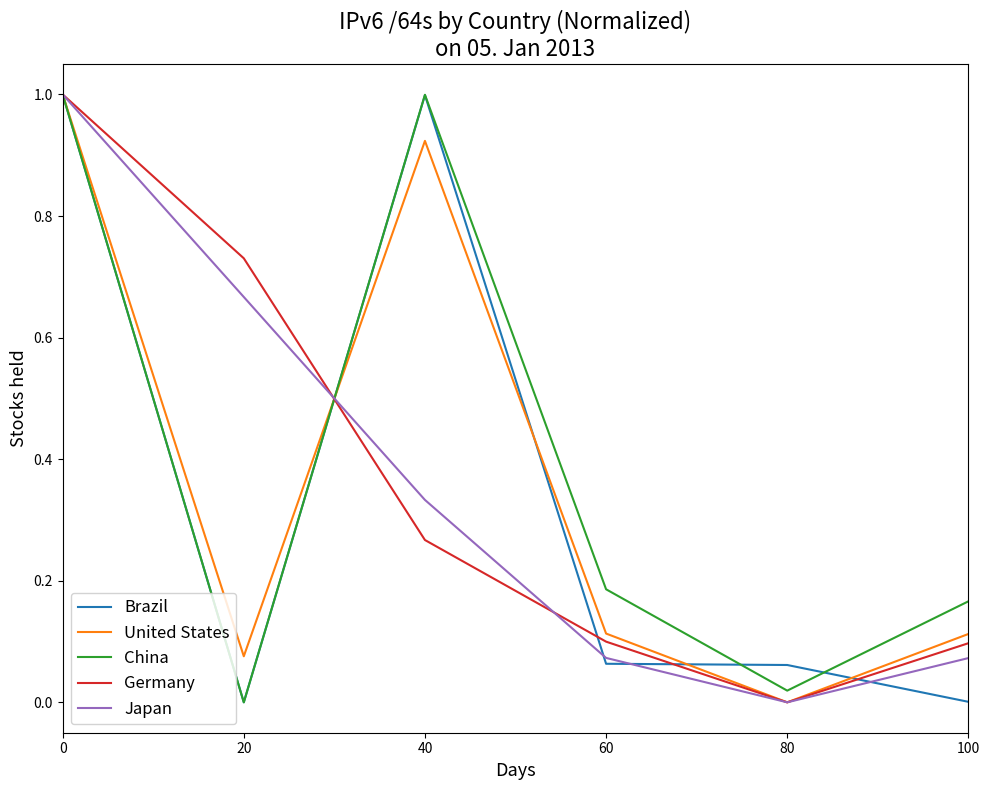

True or false: Germany has a value of 0.1 at 100.

True